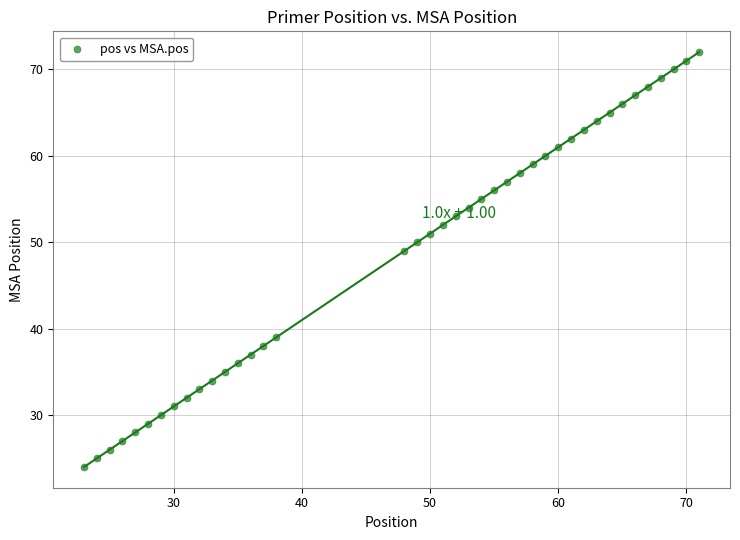

What is the range of Y values (max minus min)?

48